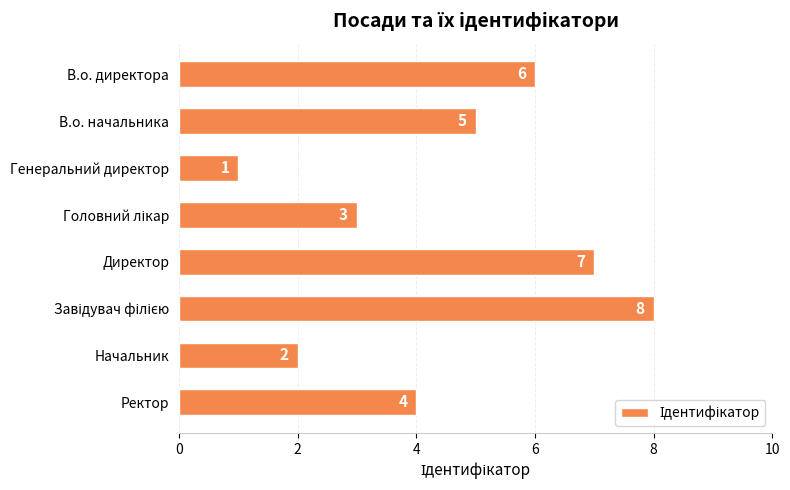

How many bars are there in total?

8